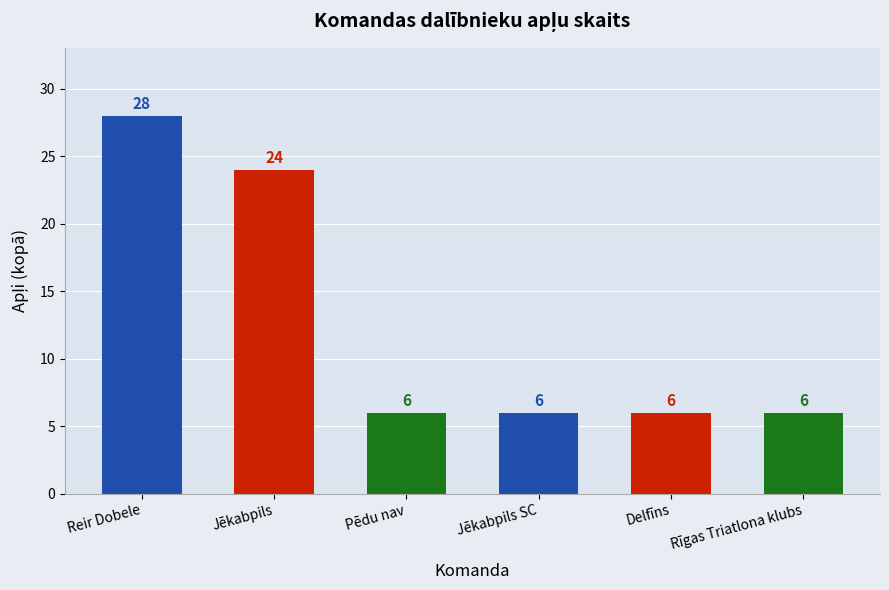

True or false: the data shows 3 at Pēdu nav.

False